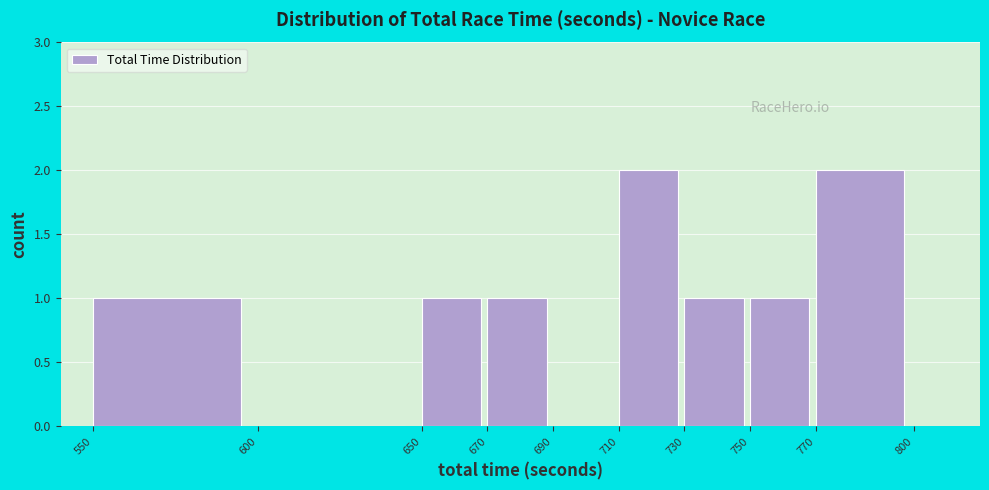

Reading left to right, list every bar in this chart as the range it spans on the x-axis followed by its height. The values are not printed on the chart, so give them approximately, as read against the axis.

550 to 600: 1
600 to 650: 0
650 to 670: 1
670 to 690: 1
690 to 710: 0
710 to 730: 2
730 to 750: 1
750 to 770: 1
770 to 800: 2